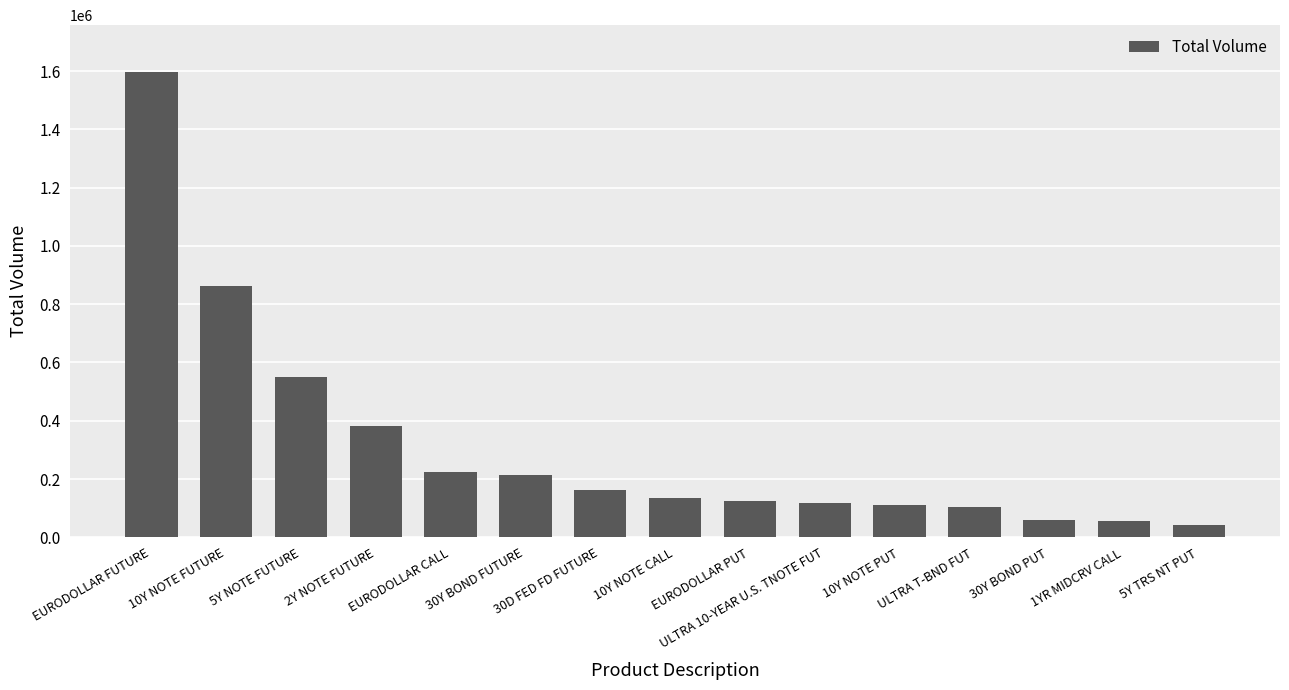

What is the value of the 2nd bar from the left?

862388